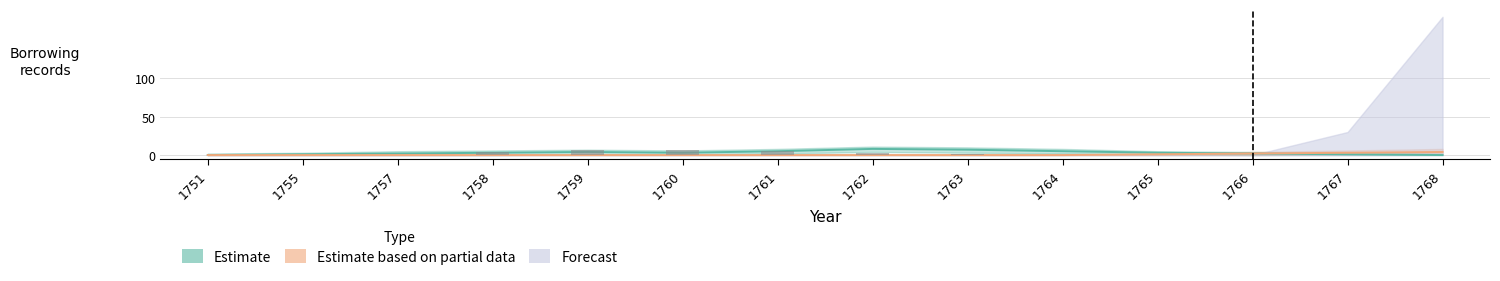

What is the sum of all Estimate based on partial data values?

10